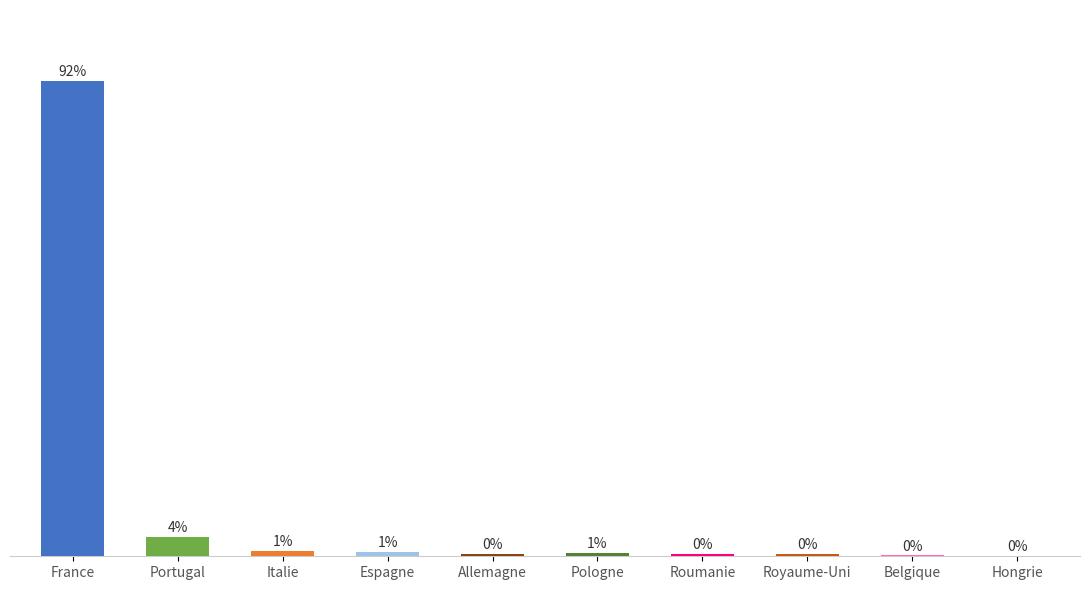

What is the label of the 2nd bar from the left?

Portugal